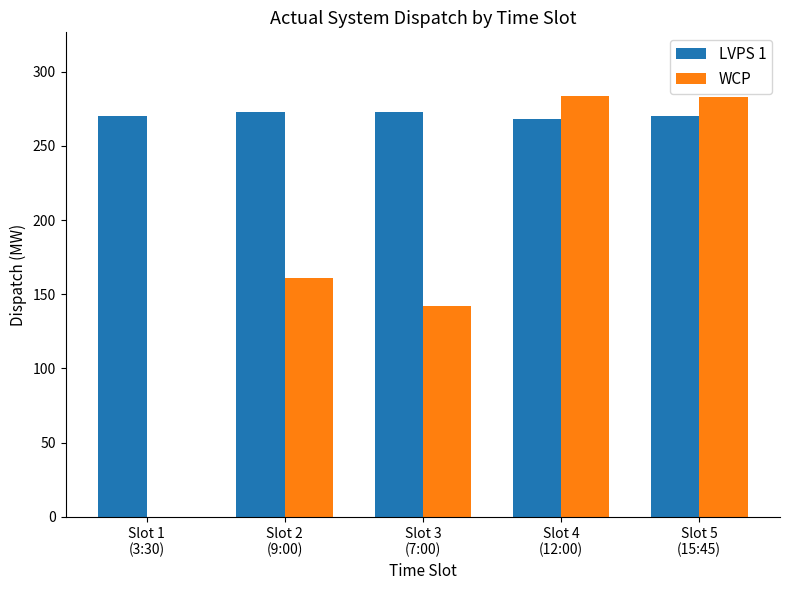

True or false: LVPS 1 has a value of 62 at Slot 4
(12:00).

False